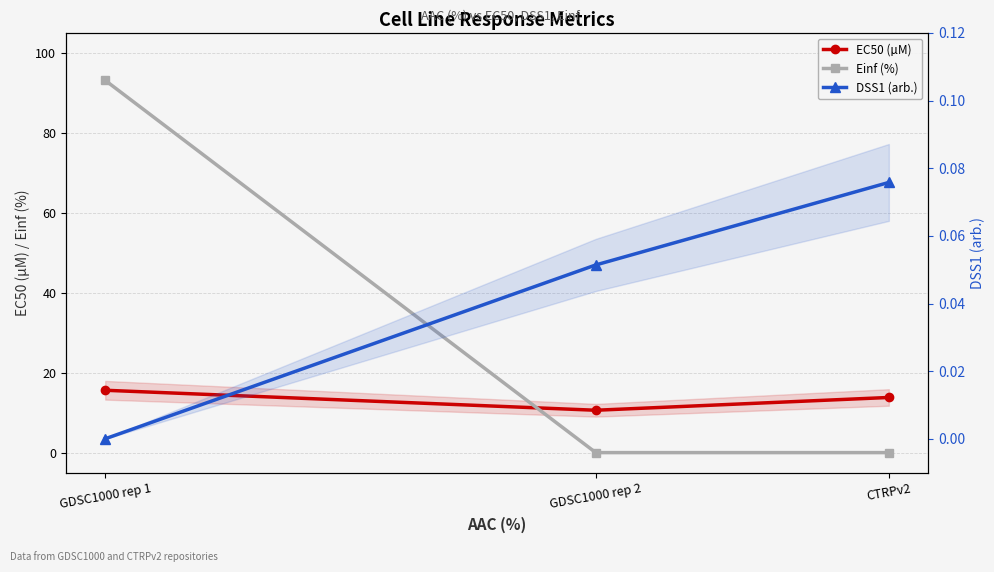

List the series in order of their overall mean, lowest first.

DSS1 (arb.), EC50 (µM), Einf (%)